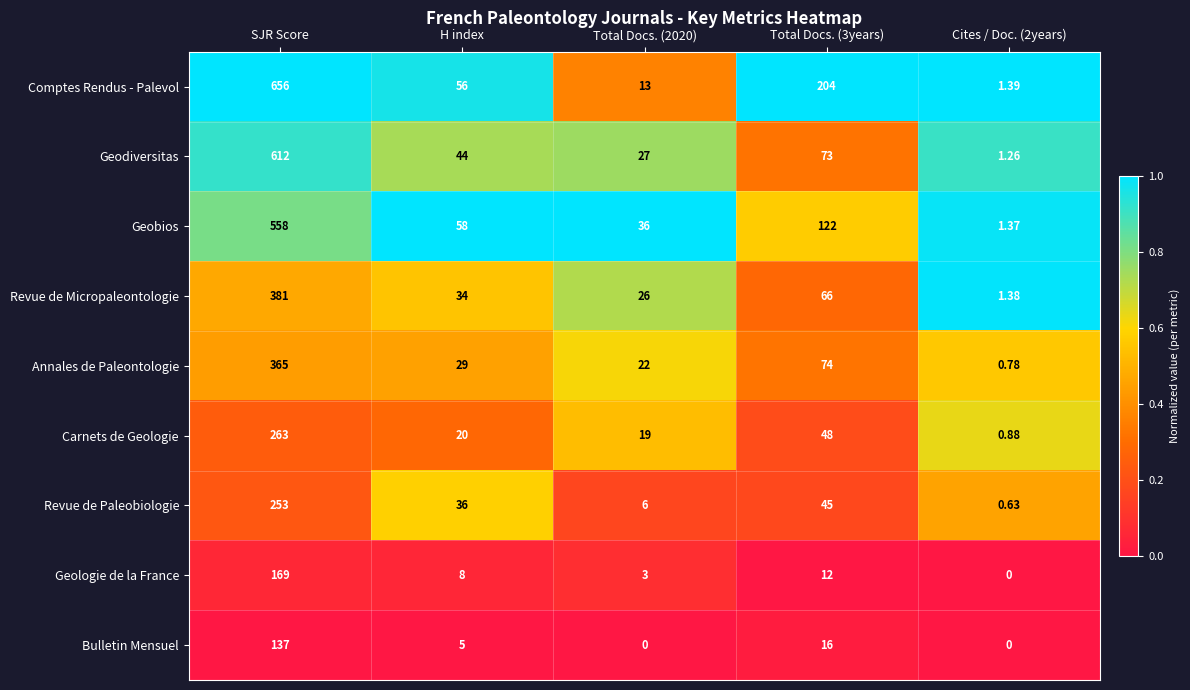

Where does the Bulletin Mensuel series first go above 5?

SJR Score